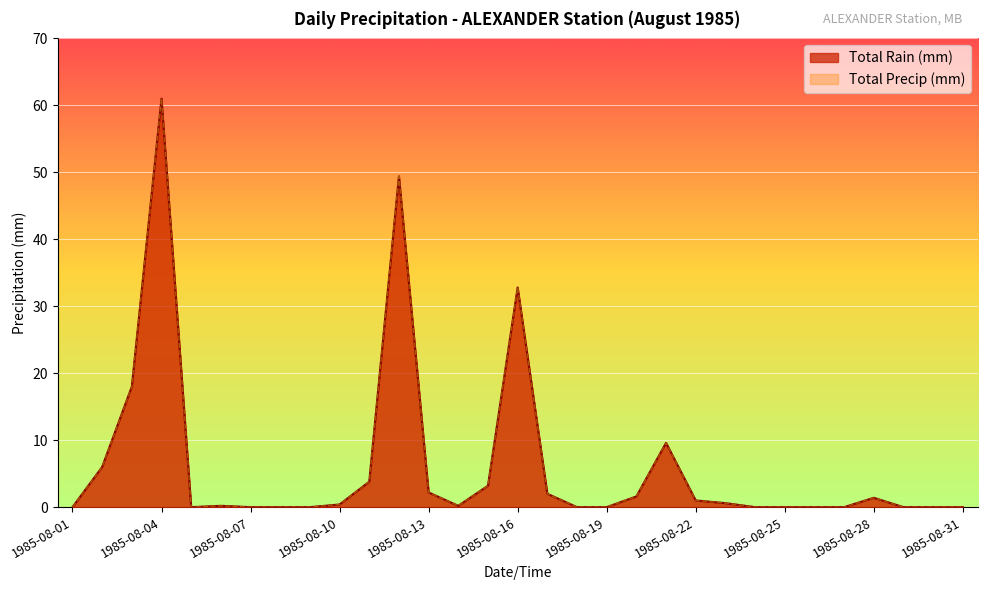

At 1985-08-27, list the series in order from smallest to largest.

Total Rain (mm), Total Precip (mm)